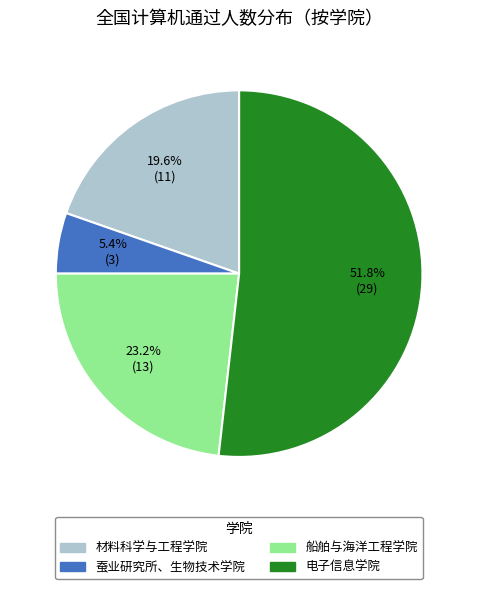

What is the largest slice in the pie chart?

电子信息学院